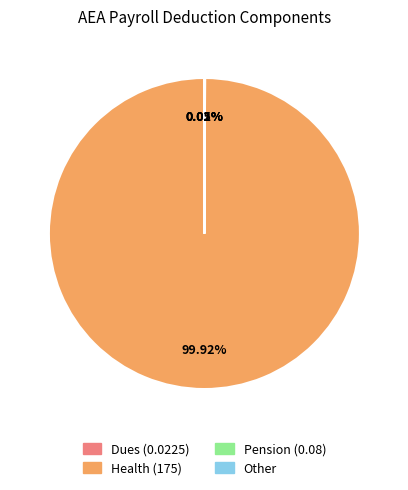

What is the majority slice?

Health (175)